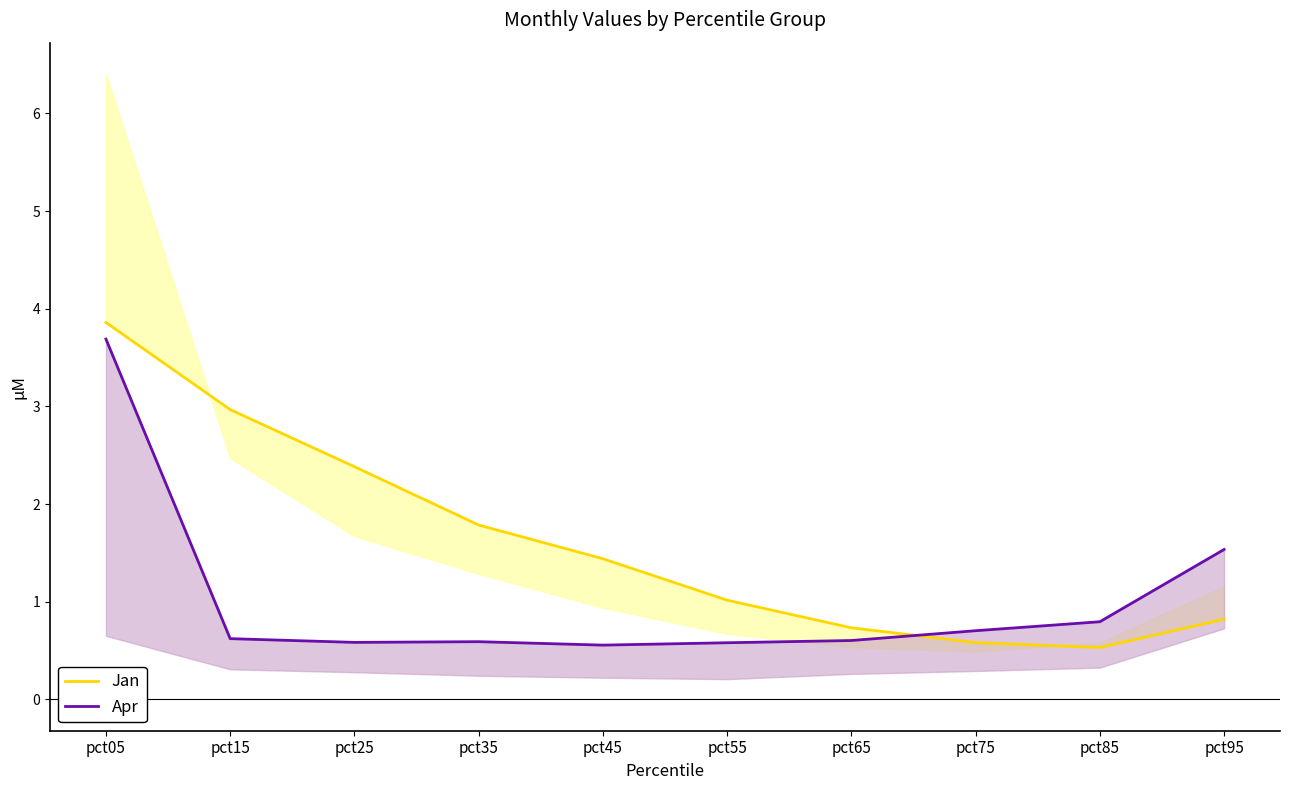

Between pct55 and pct95, which series saw the biggest shift?

Apr_line